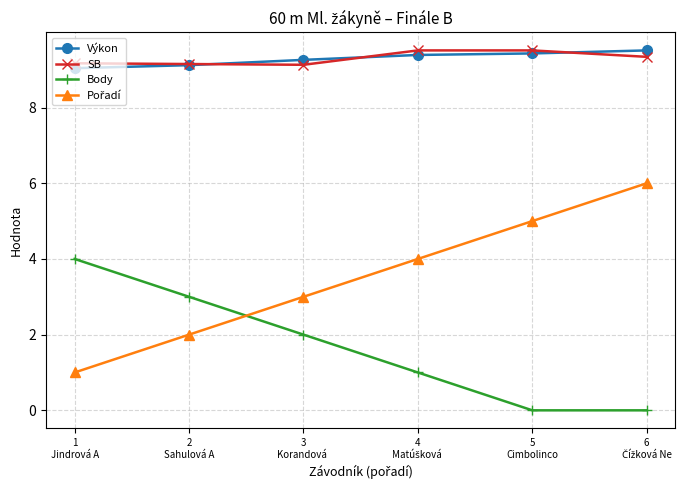

True or false: Výkon and Body cross at least once.

False